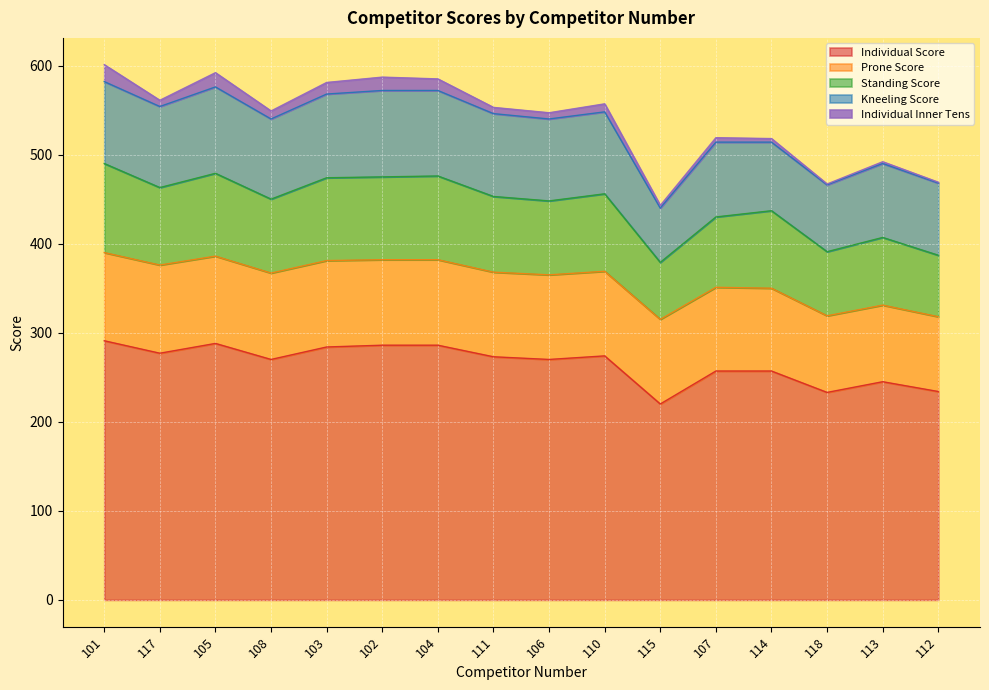

What is the difference between the maximum and minimum values in the Kneeling Score series?

36